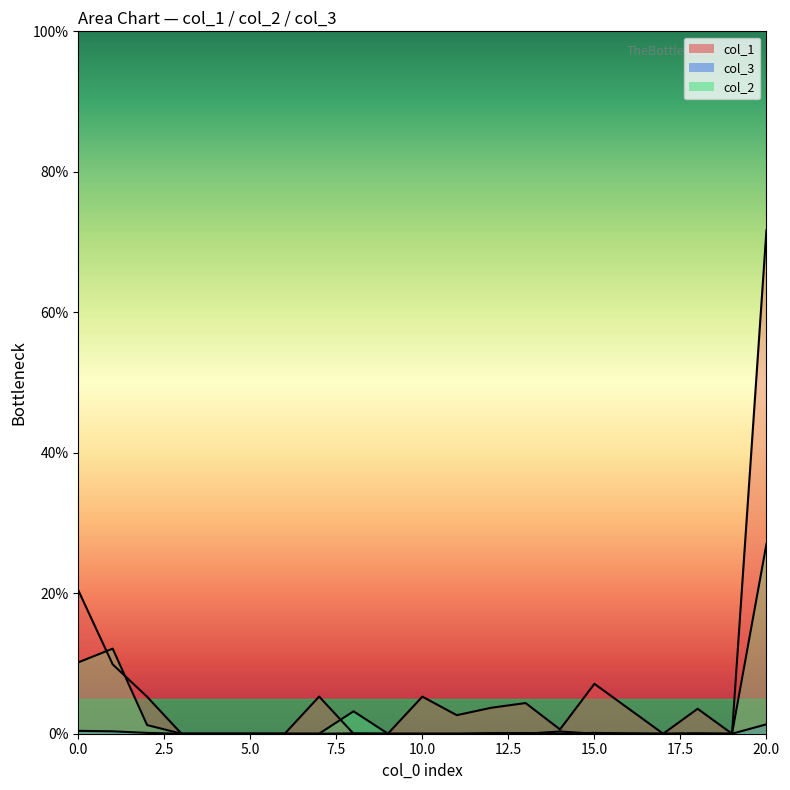

What are all the series names shown in the legend?

col_1, col_3, col_2